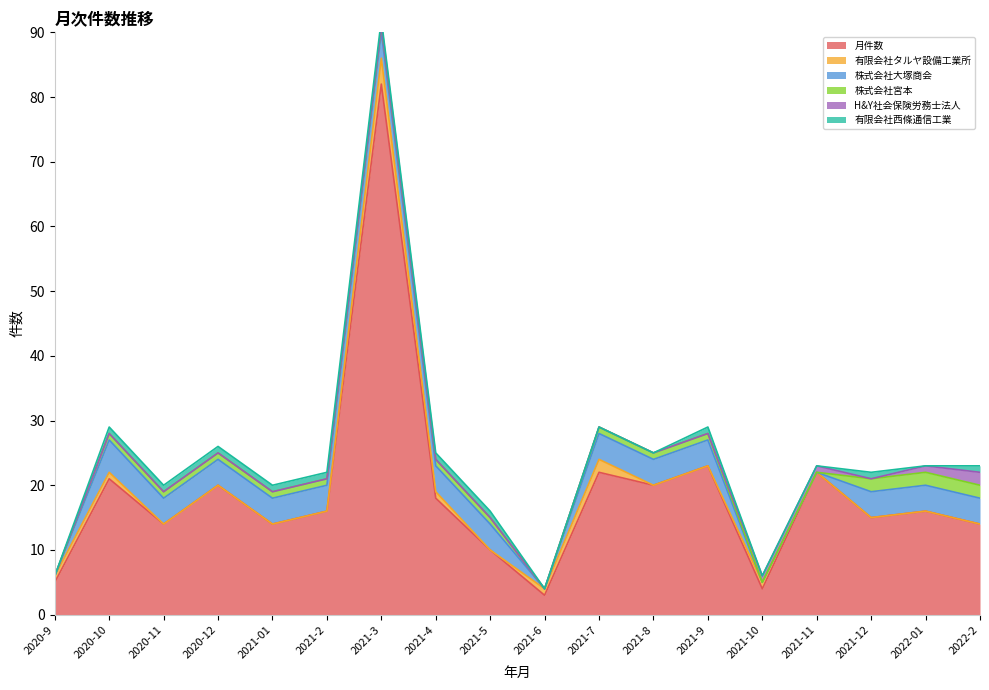

Where is 月件数 nearest to the value 42?

2021-9